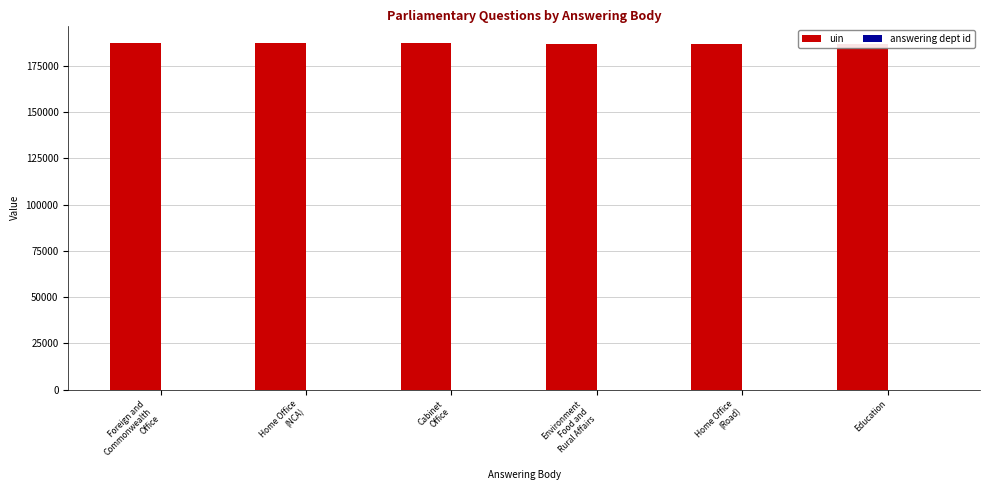

The uin series shows 187308 at Foreign and
Commonwealth
Office. True or false?

True